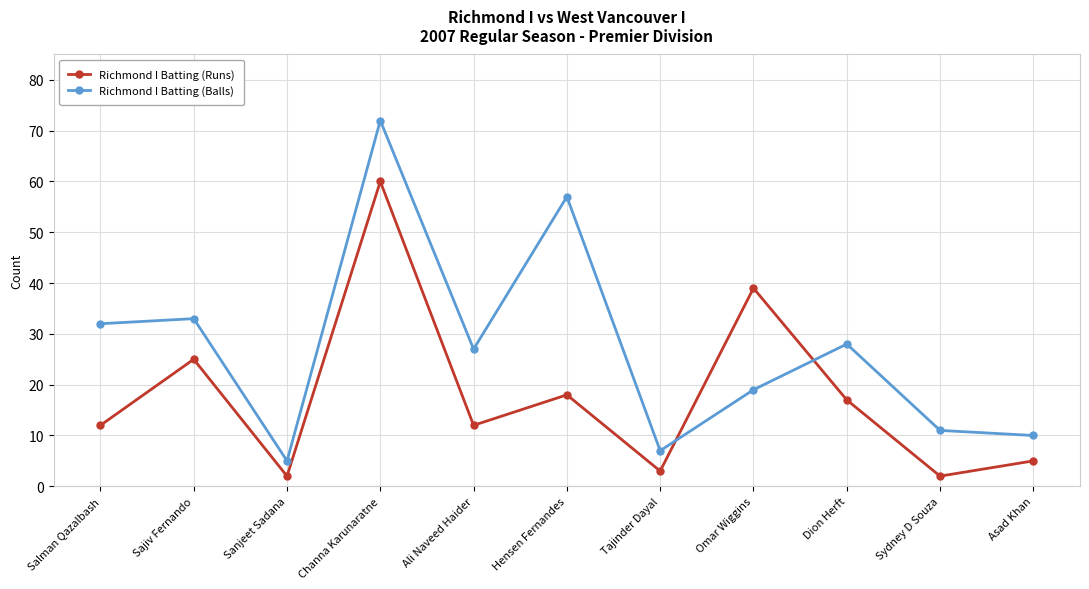

How many interior local peaks does the Richmond I Batting (Runs) series have?

4